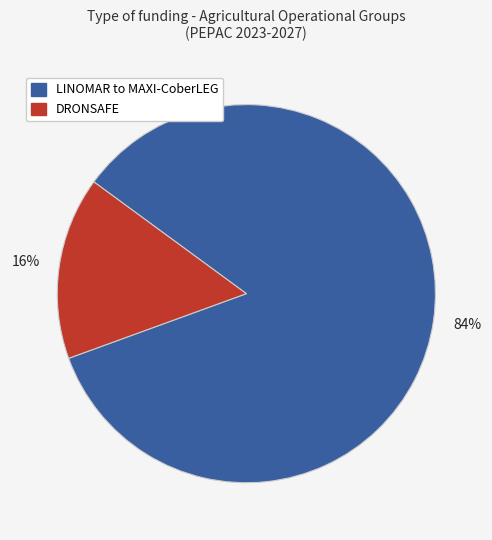

Does any single category account for the majority?

Yes